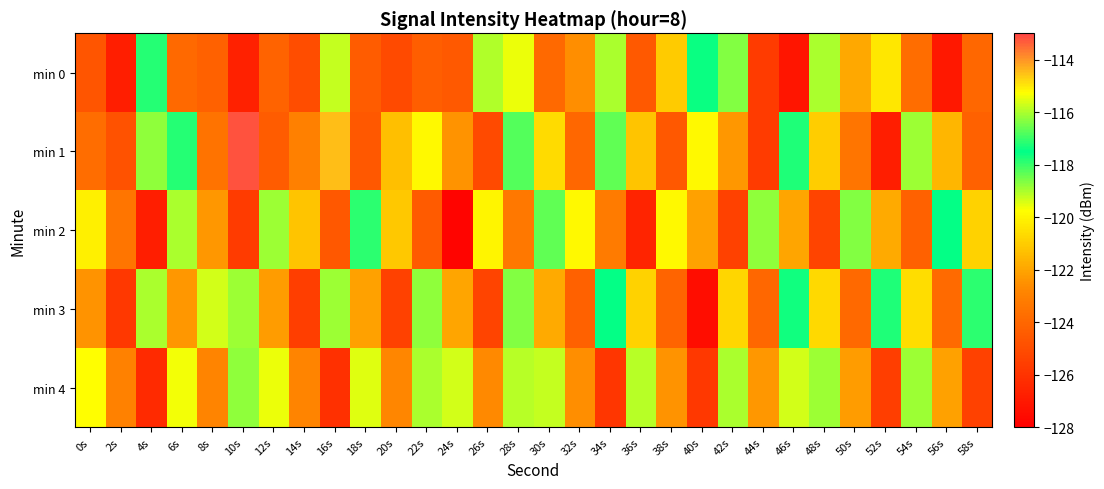

How many categories are shown in the chart?

30